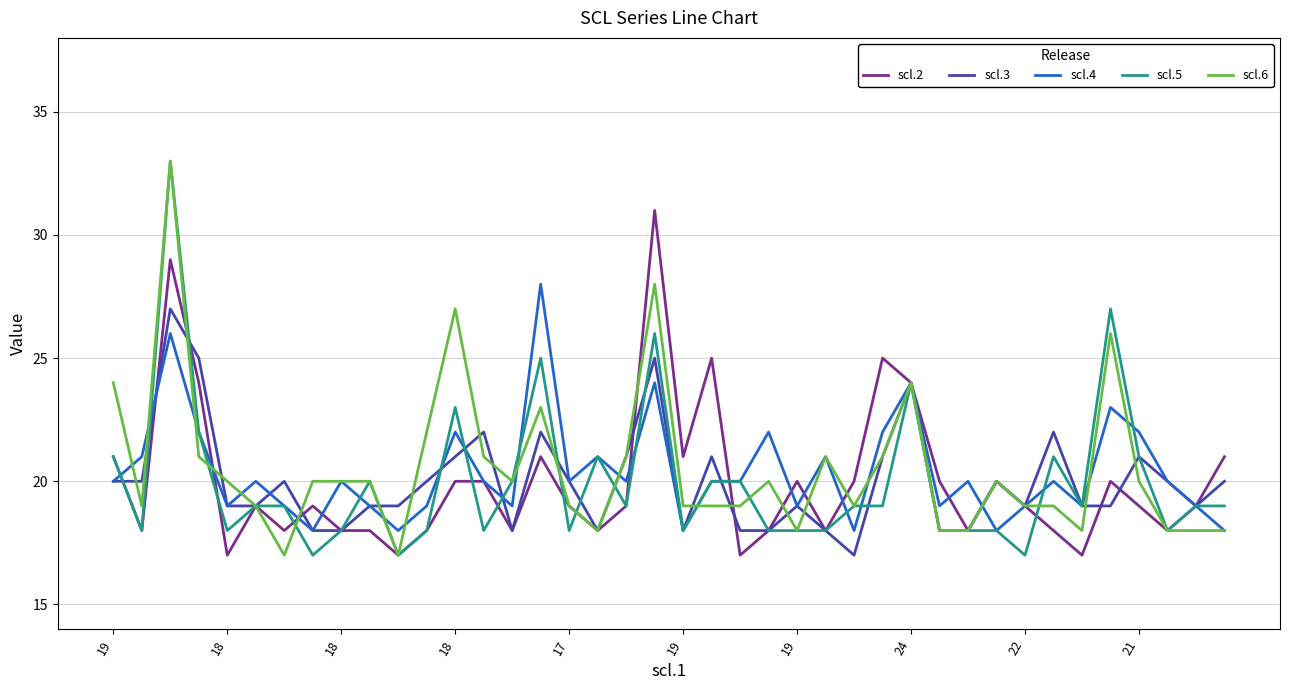

What is the lowest value of the scl.4 series?

18